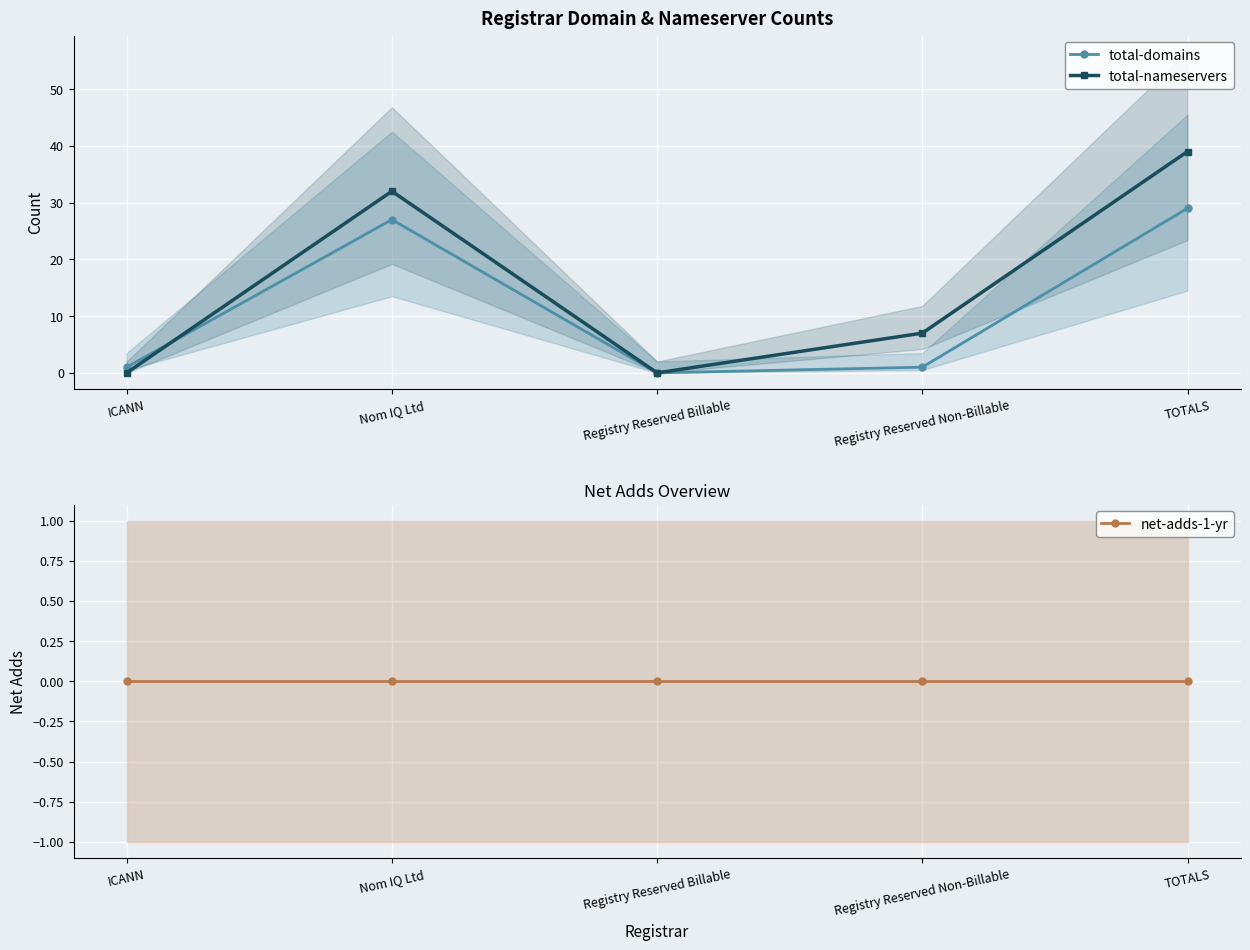

Rank the series by their average value, from lowest to highest.

net-adds-1-yr, total-domains, total-nameservers